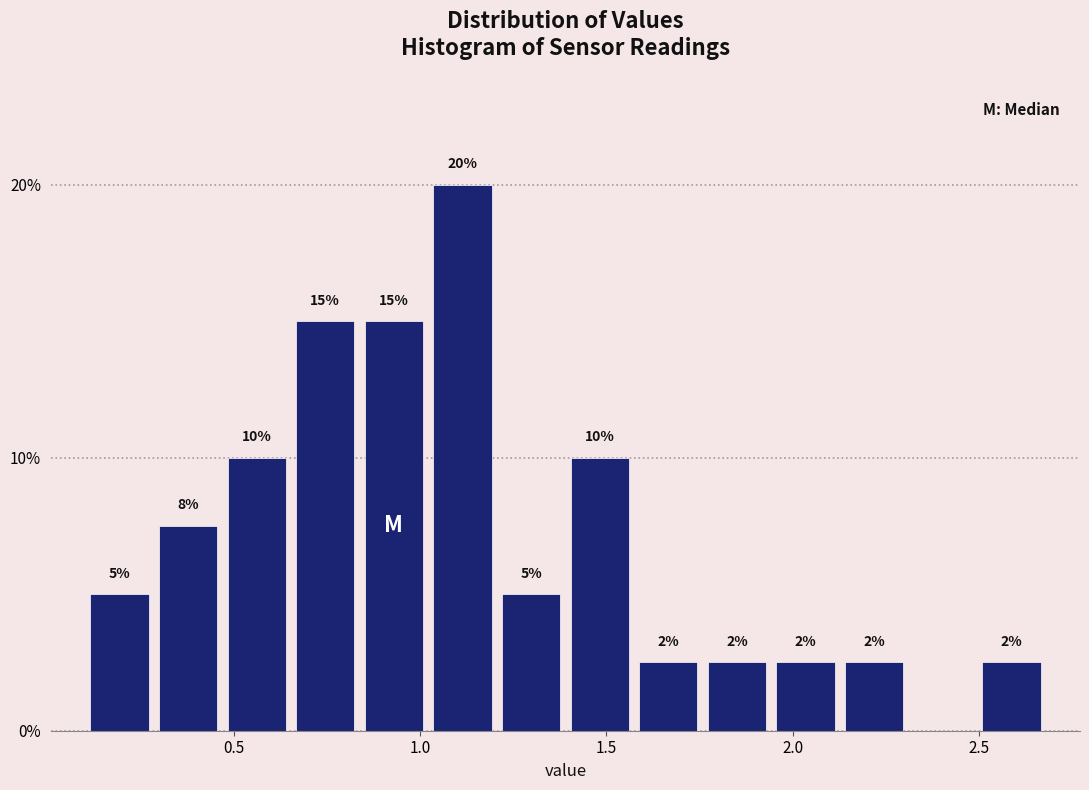

Around what value on the x-axis is the tallest bar? Give the approximate position of its centre, as read against the axis.

1.10